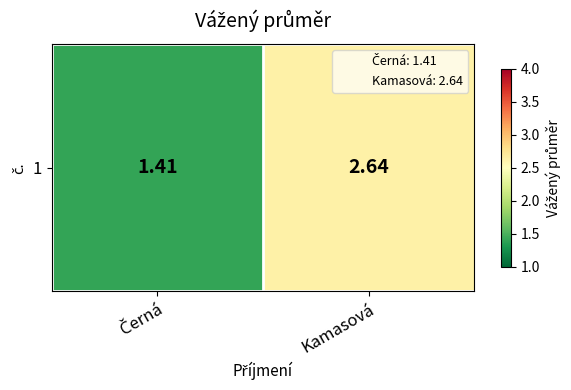

Reading left to right, what are all the values shown in this chart?

Černá=1.4	Kamasová=2.6